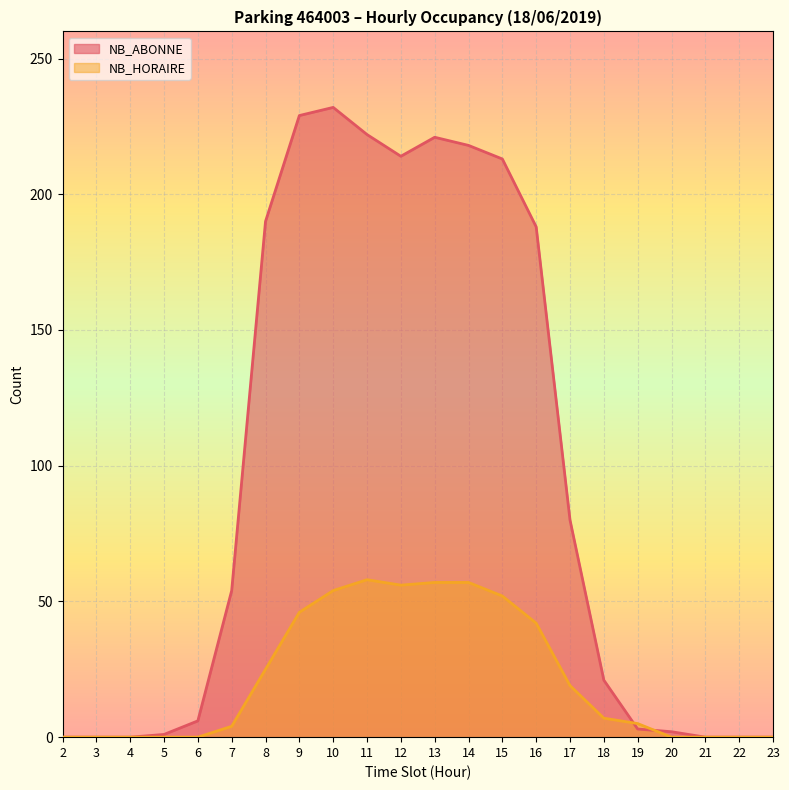

In NB_ABONNE, how many points are lower than both neighbors (excluding endpoints)?

1